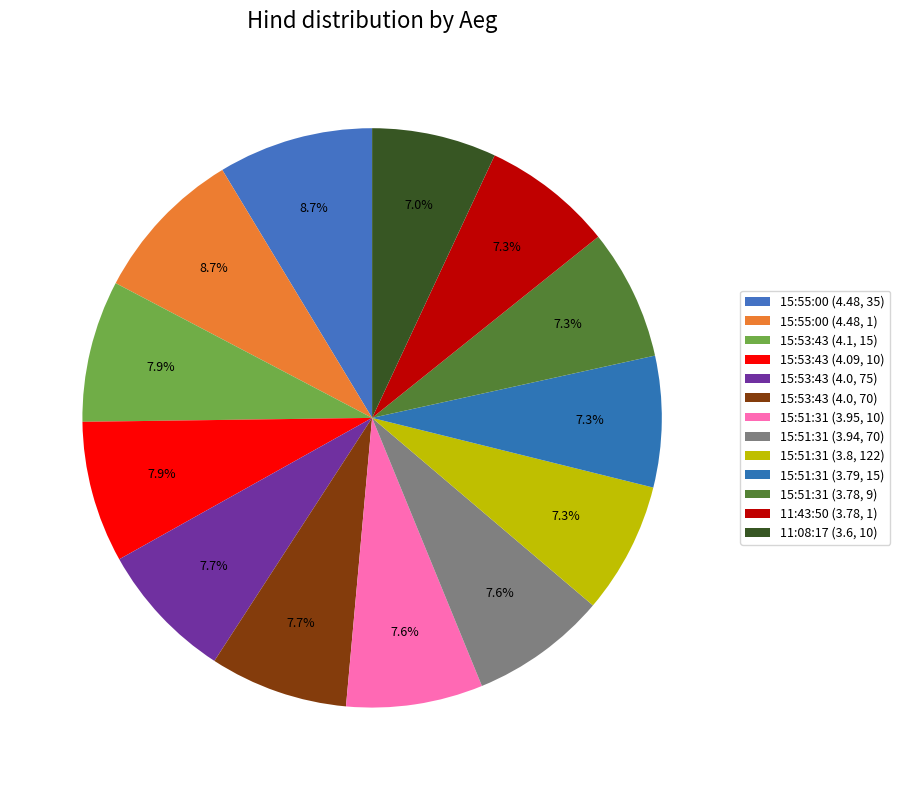

What is the ratio of the value at 11:08:17 (3.6, 10) to the value at 15:55:00 (4.48, 1)?

0.8